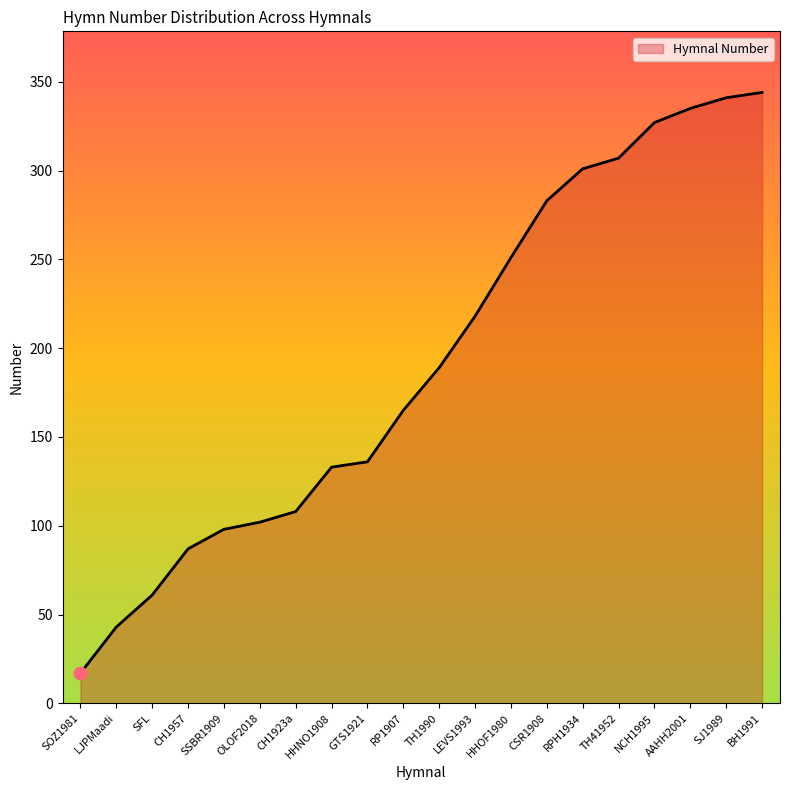

What is the ratio of the value at BH1991 to the value at OLOF2018?

3.4